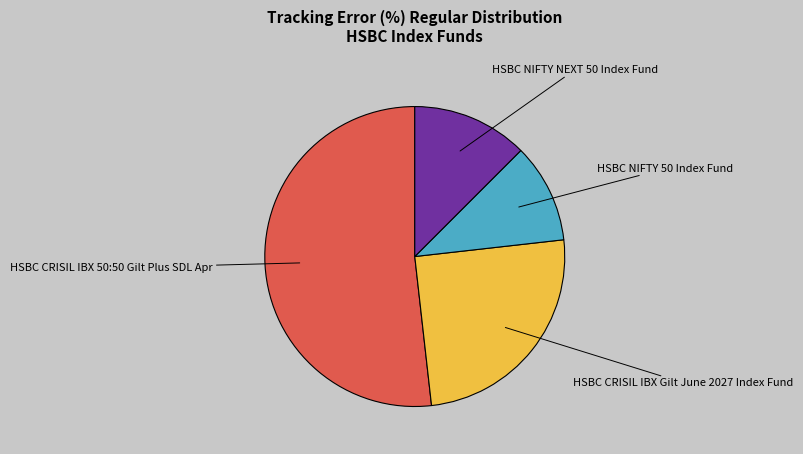

Does any single category account for the majority?

Yes